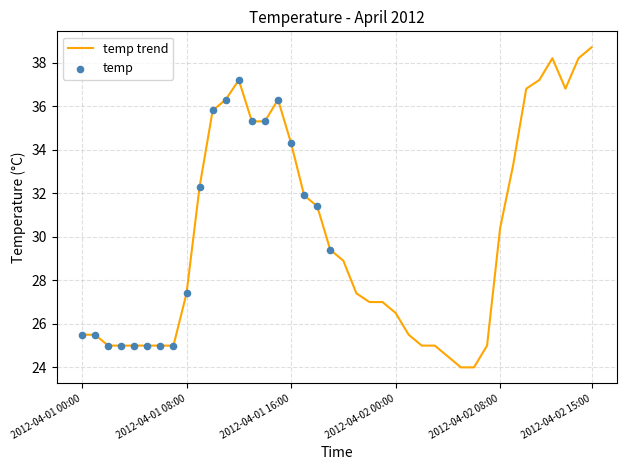

What is the greatest value displayed?

38.7